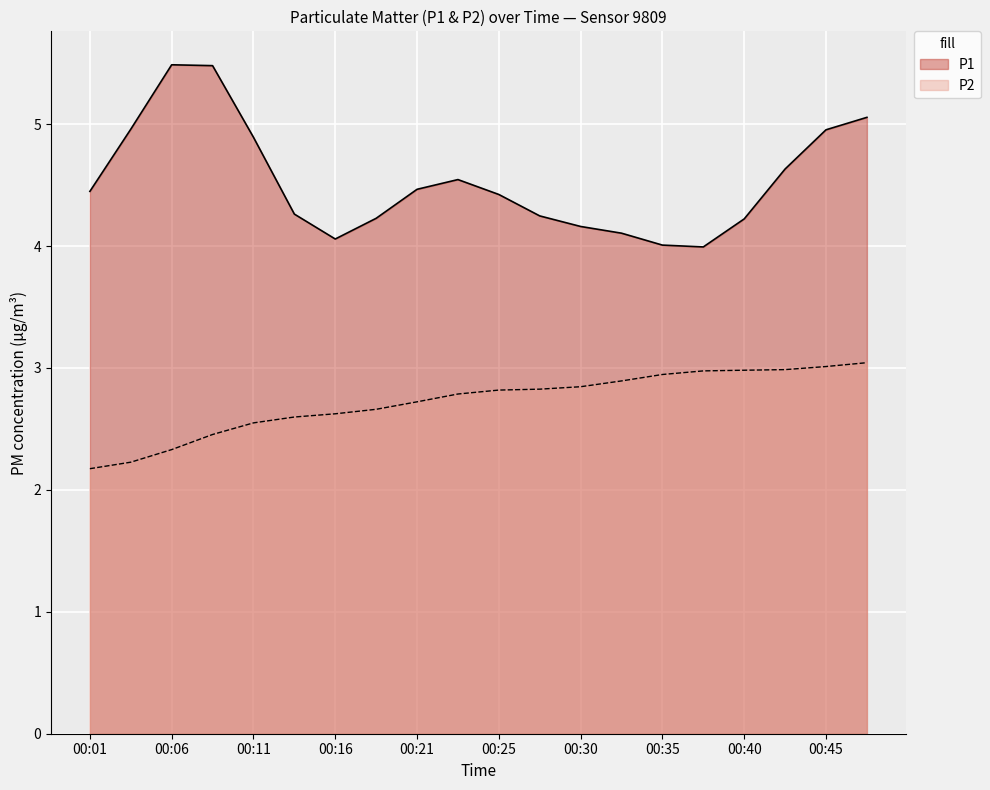

List the series in order of their overall mean, lowest first.

P2, P1